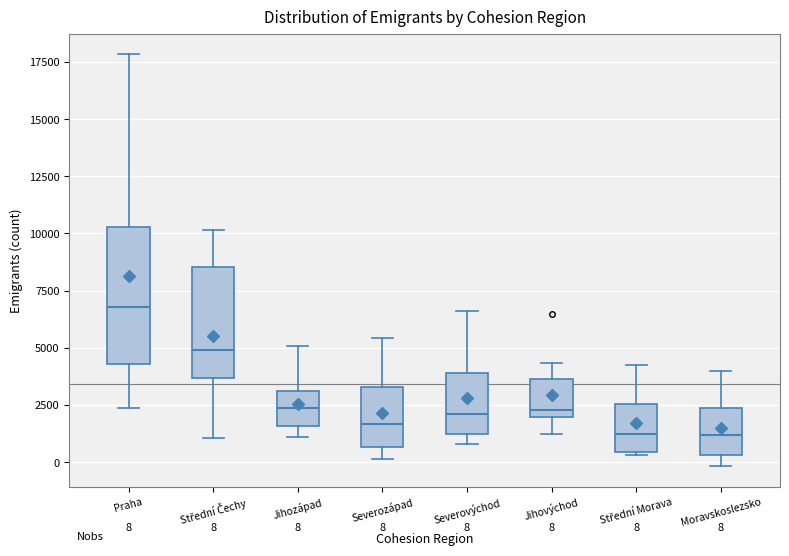

Which box is the tallest, from its lower edge to its upper edge?

Praha